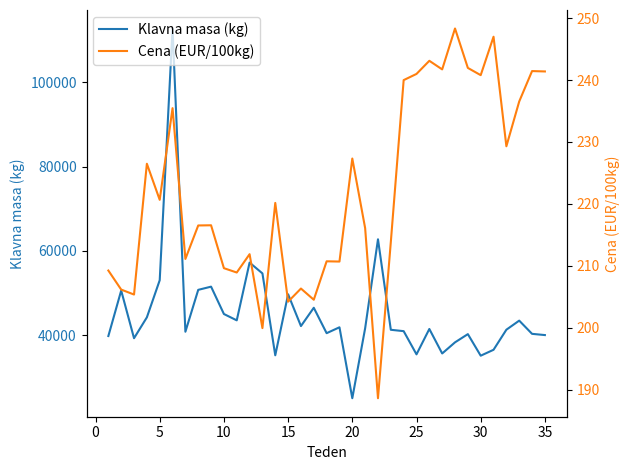

Which series has the largest total across all categories?

Klavna masa (kg)